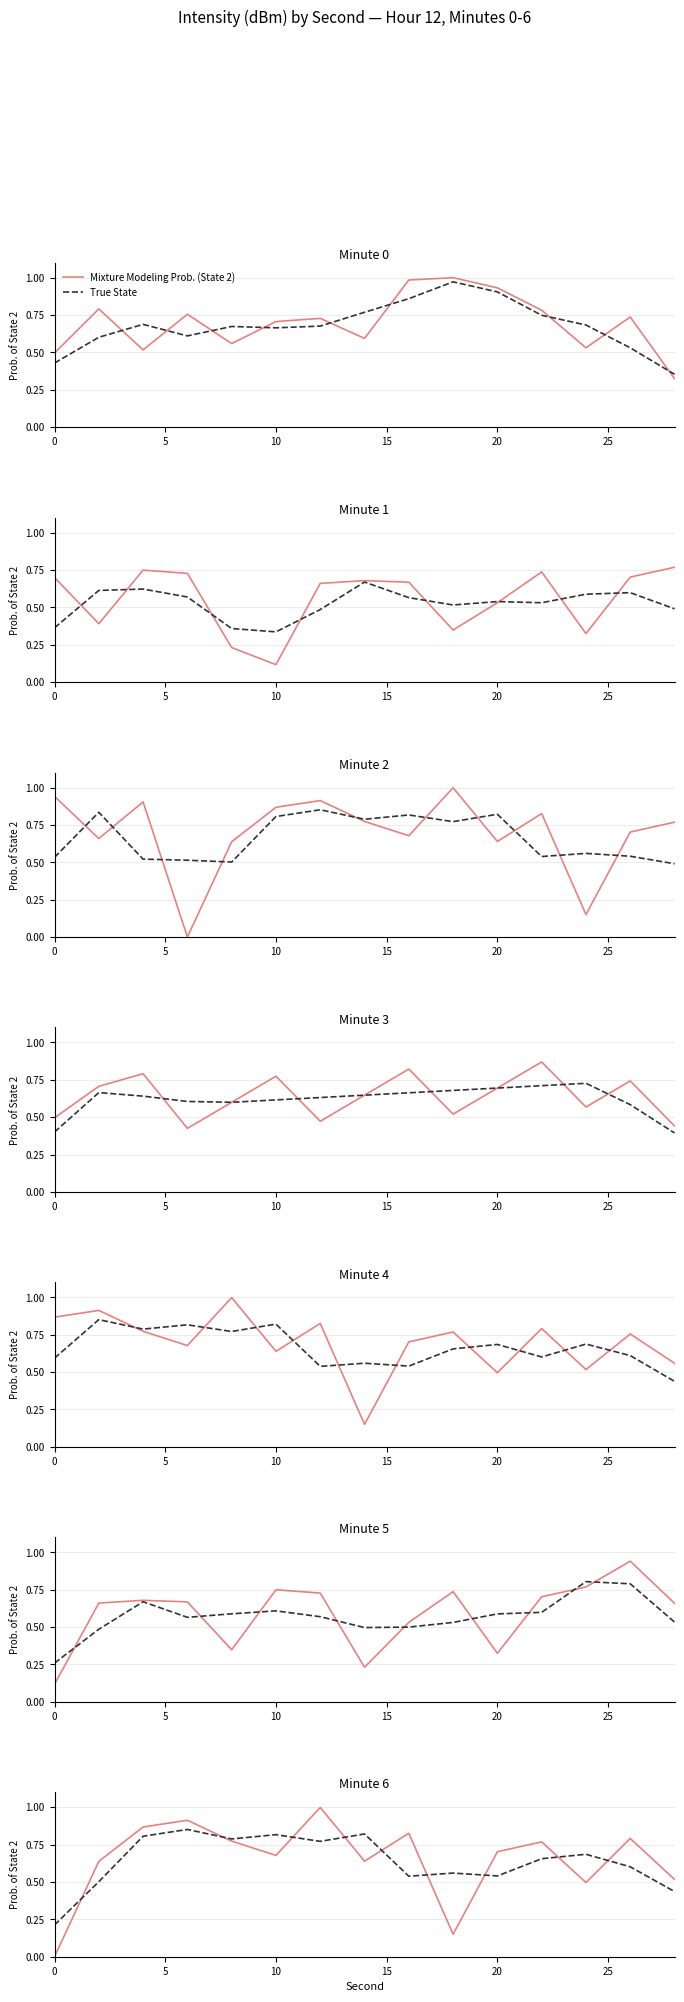

What are all the series names shown in the legend?

Mixture Modeling Prob. (State 2), True State